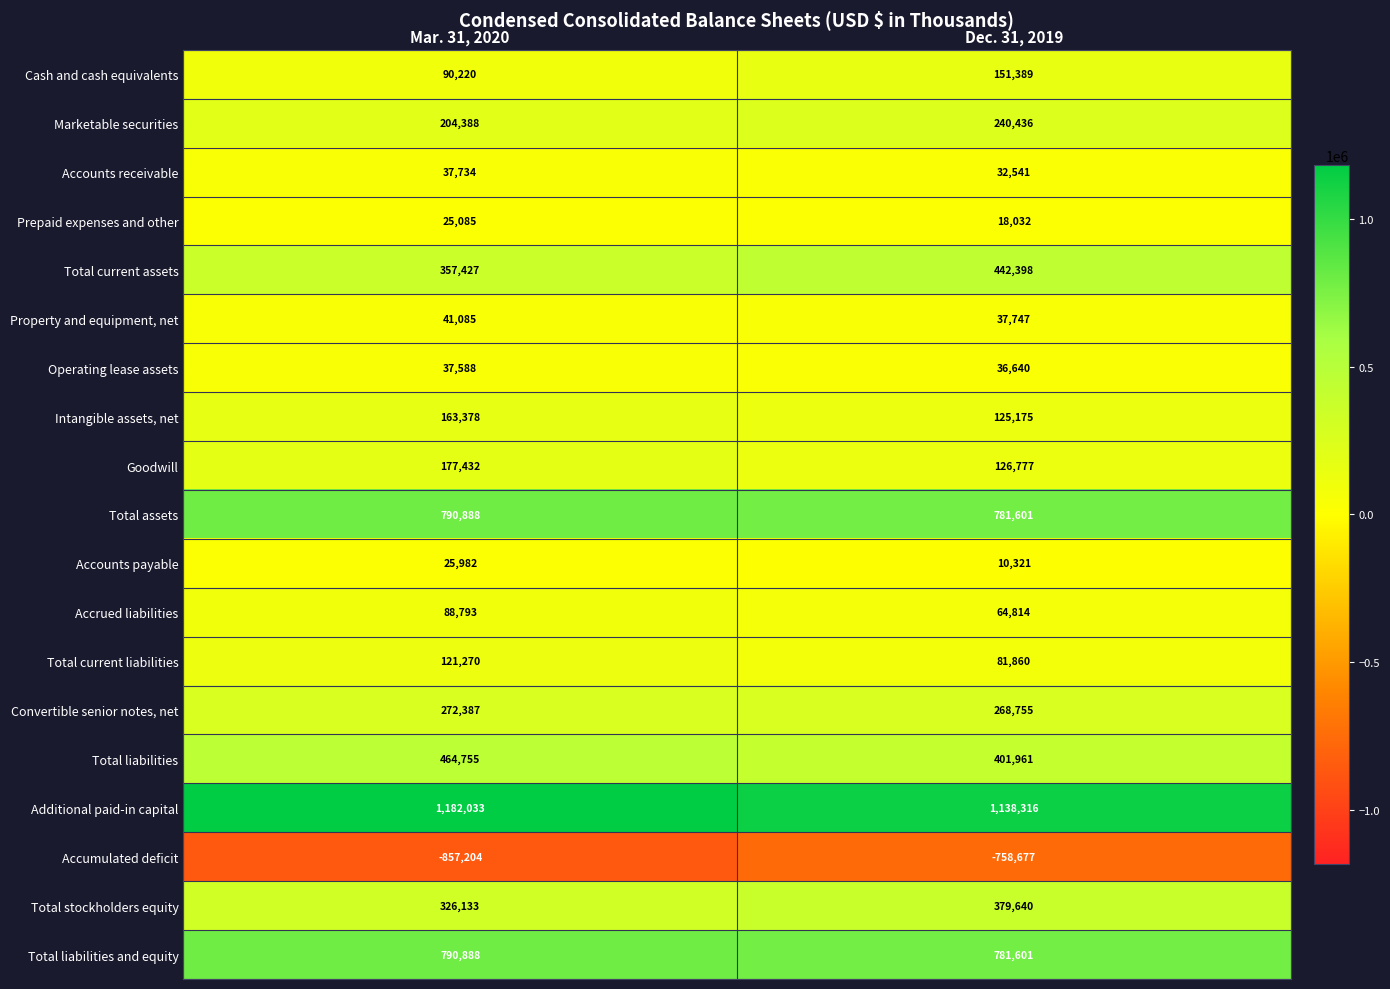

At how many categories does at least one series exceed 13470?

2